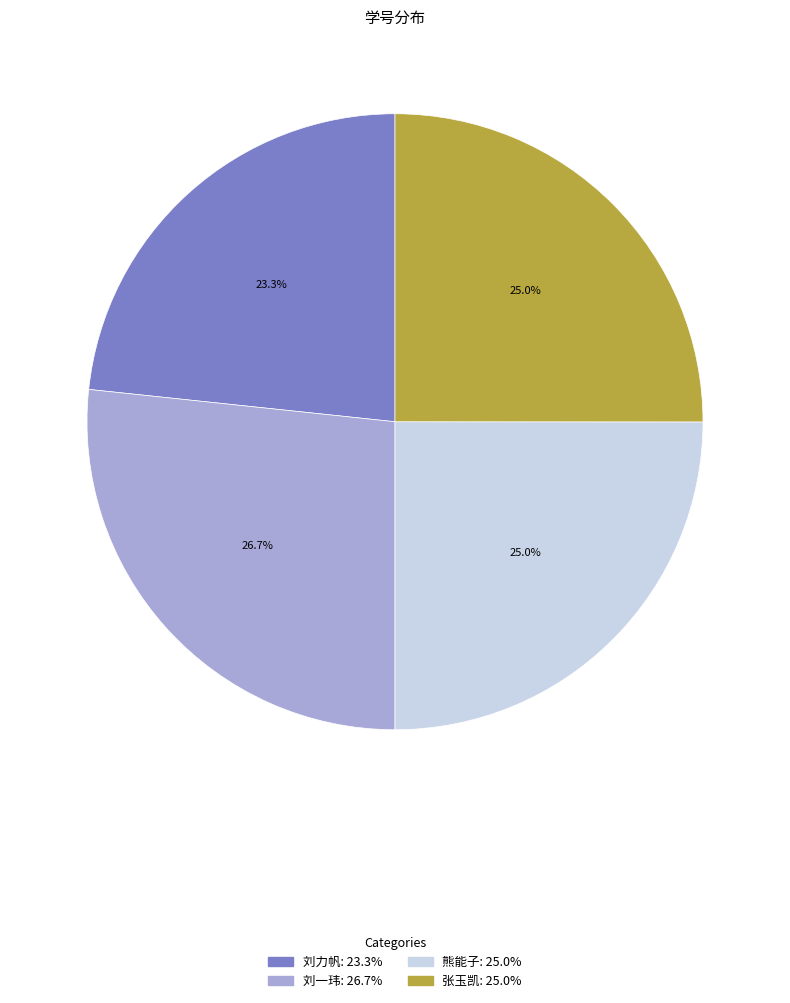

How many slices are in this pie chart?

4